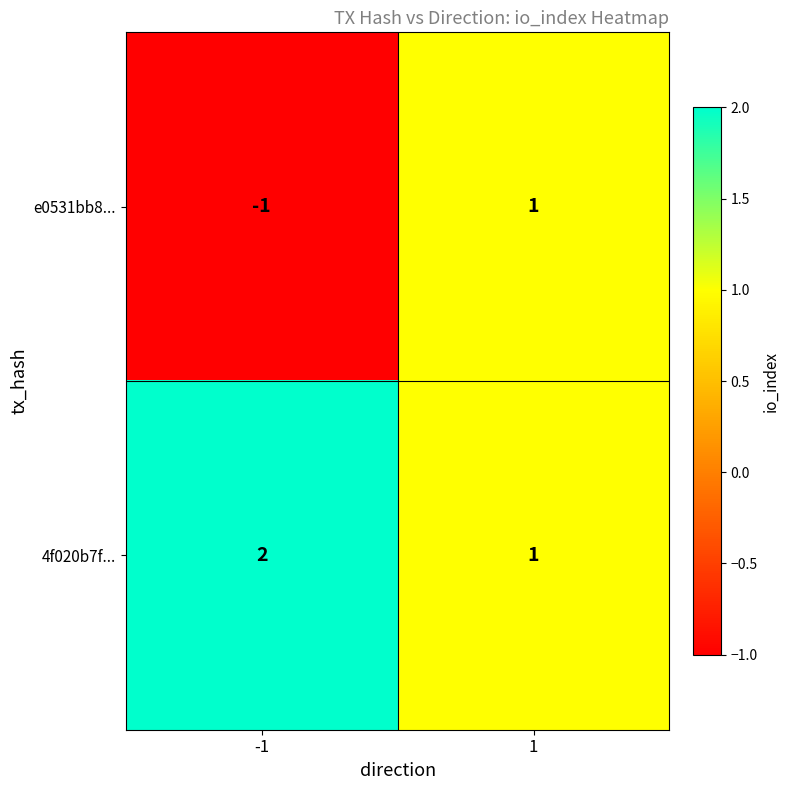

Which series has the widest spread of values?

e0531bb8...